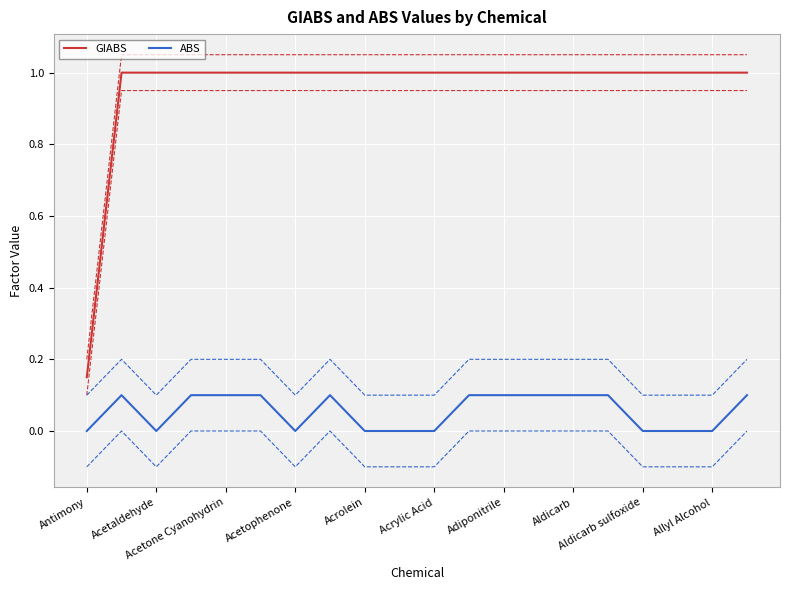

Rank the series by their average value, from lowest to highest.

ABS, GIABS